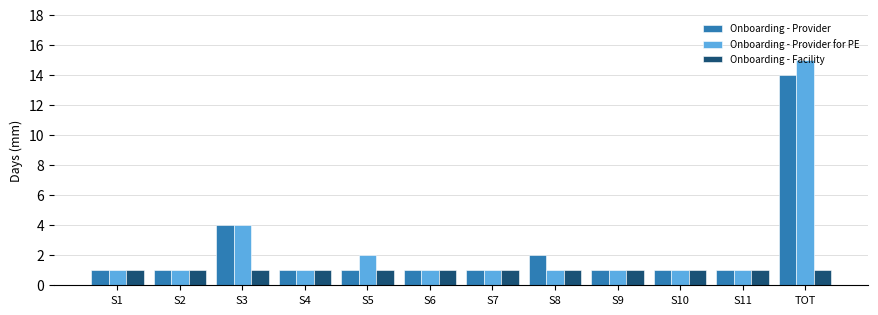

What is the sum of all Onboarding - Provider for PE values?

30